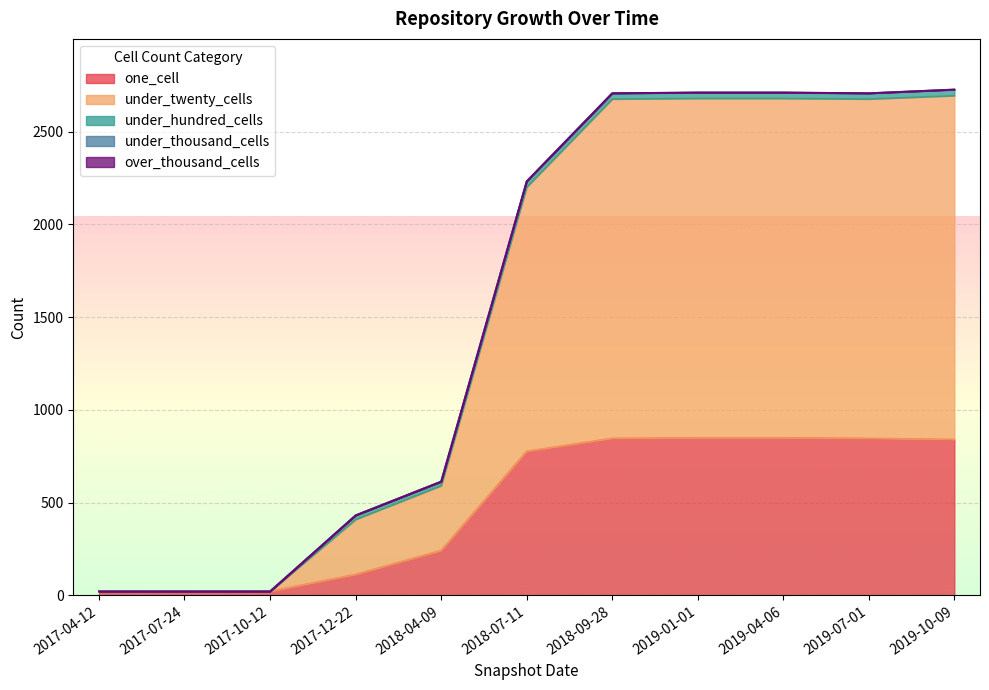

True or false: under_thousand_cells and one_cell intersect in this chart.

False